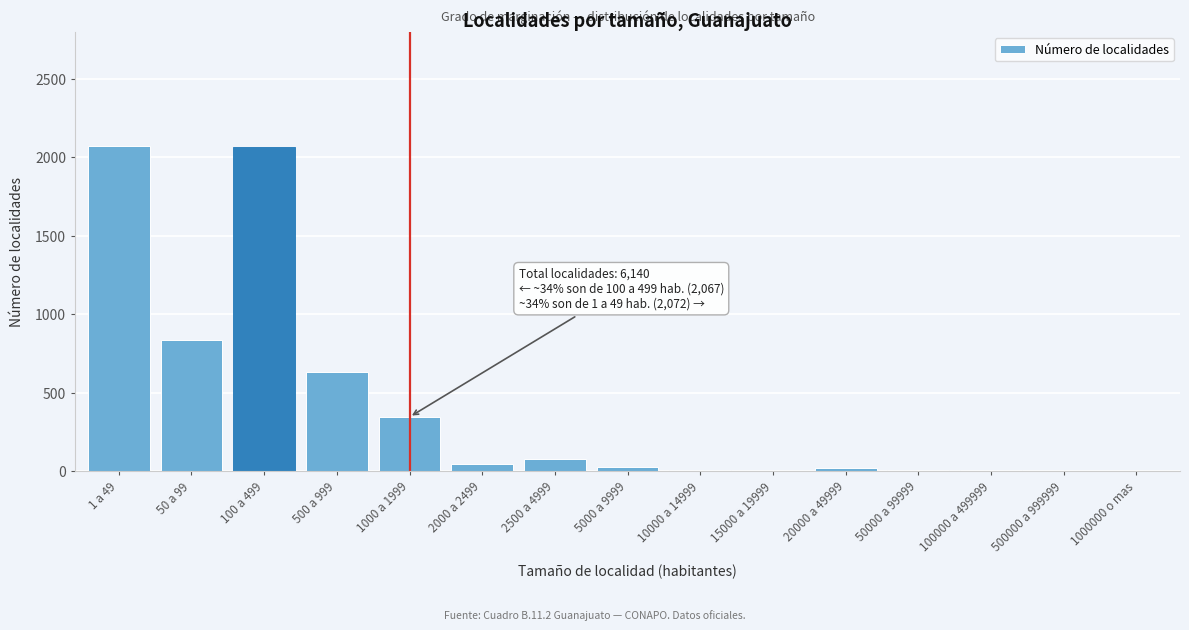

What is the change in value from 100 a 499 to 500 a 999?

-1435